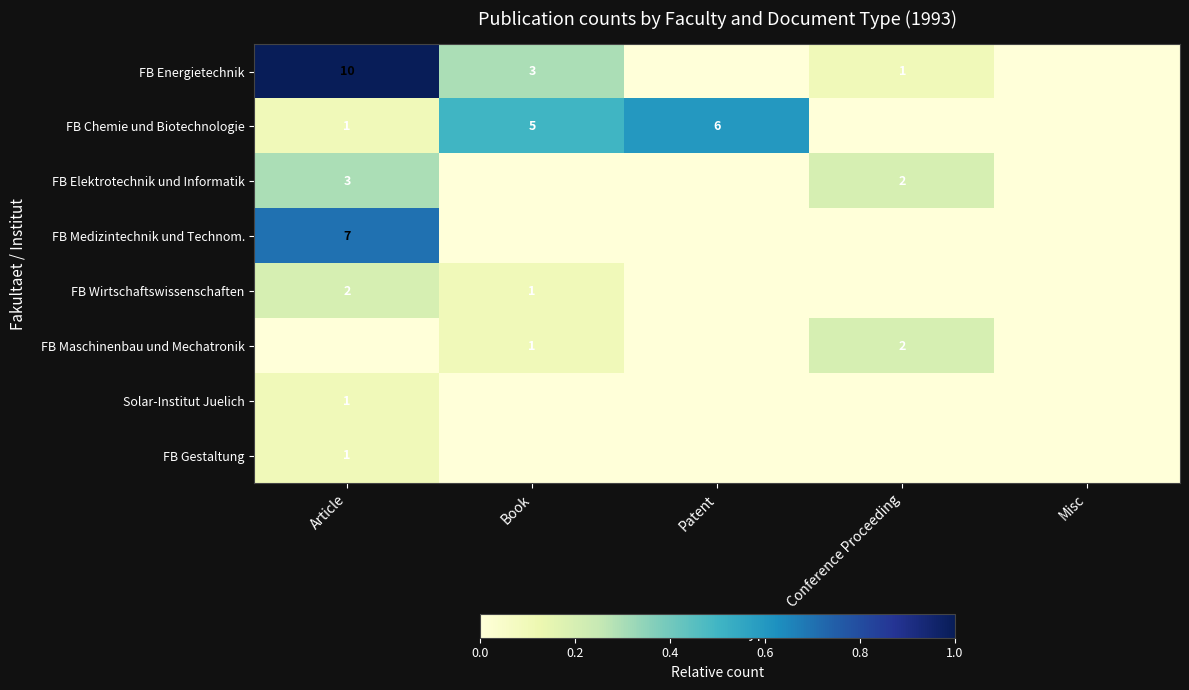

What is the difference between the FB Energietechnik values at Conference Proceeding and Article?

9